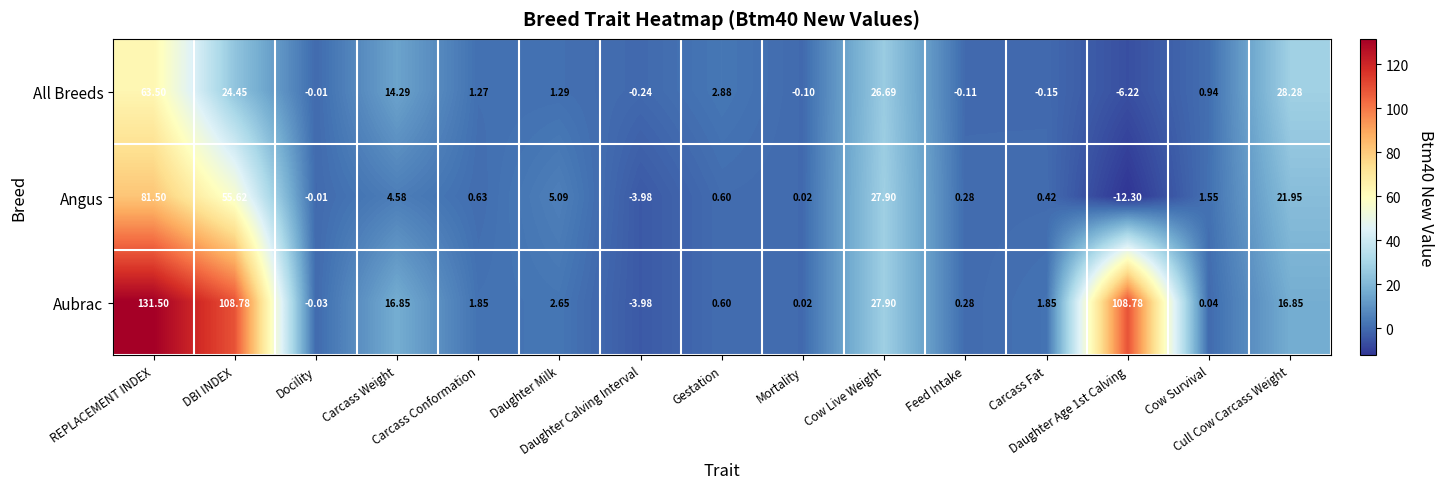

Which series has the largest total across all categories?

Aubrac